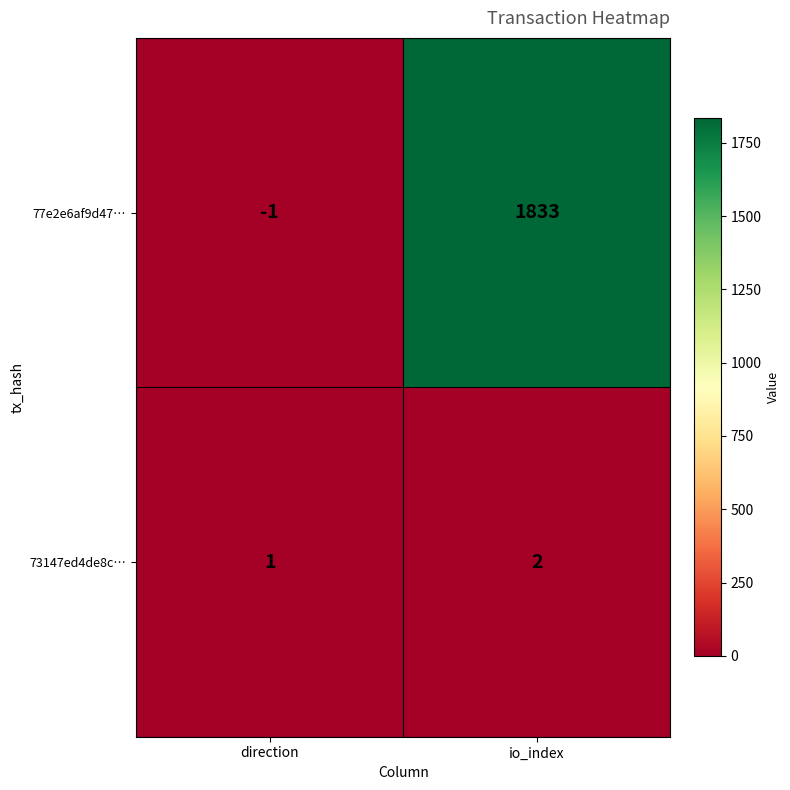

The 77e2e6af9d47… series shows 2872 at io_index. True or false?

False